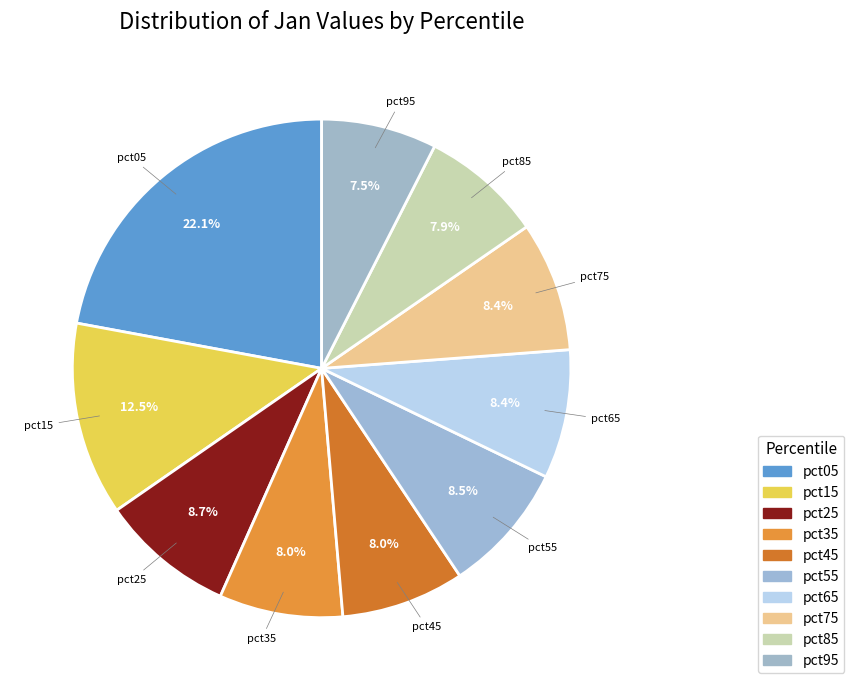

Count the number of slices in the pie.

10